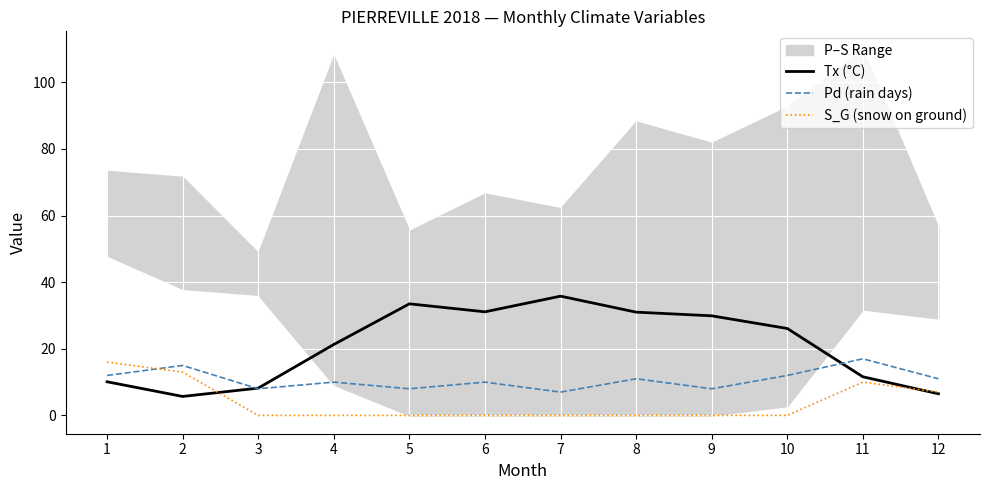

True or false: Pd (rain days) and Tx (°C) cross at least once.

True